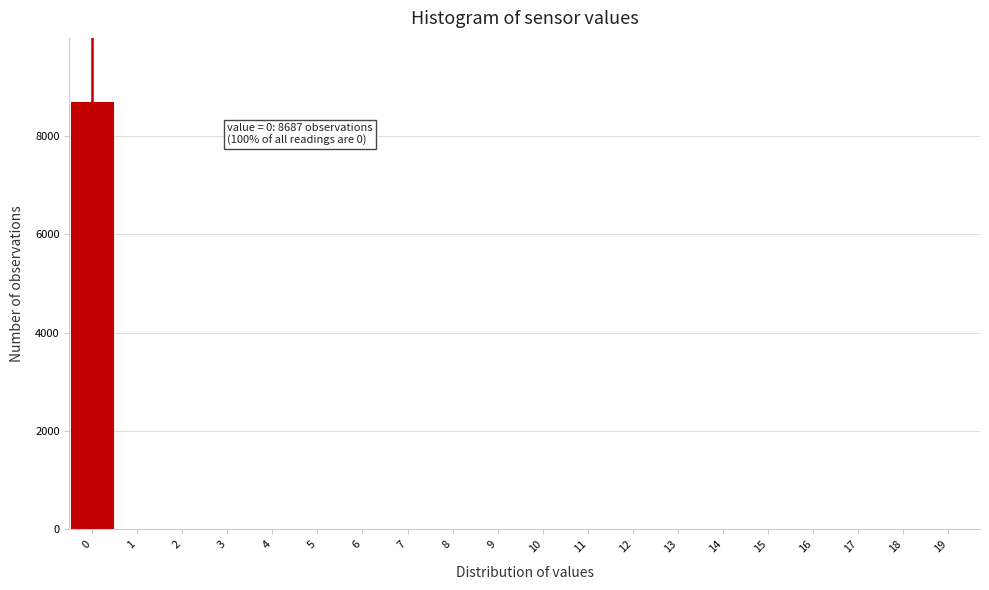

Reading left to right, extract all data points from this chart.

0=8687	1=0	2=0	3=0	4=0	5=0	6=0	7=0	8=0	9=0	10=0	11=0	12=0	13=0	14=0	15=0	16=0	17=0	18=0	19=0